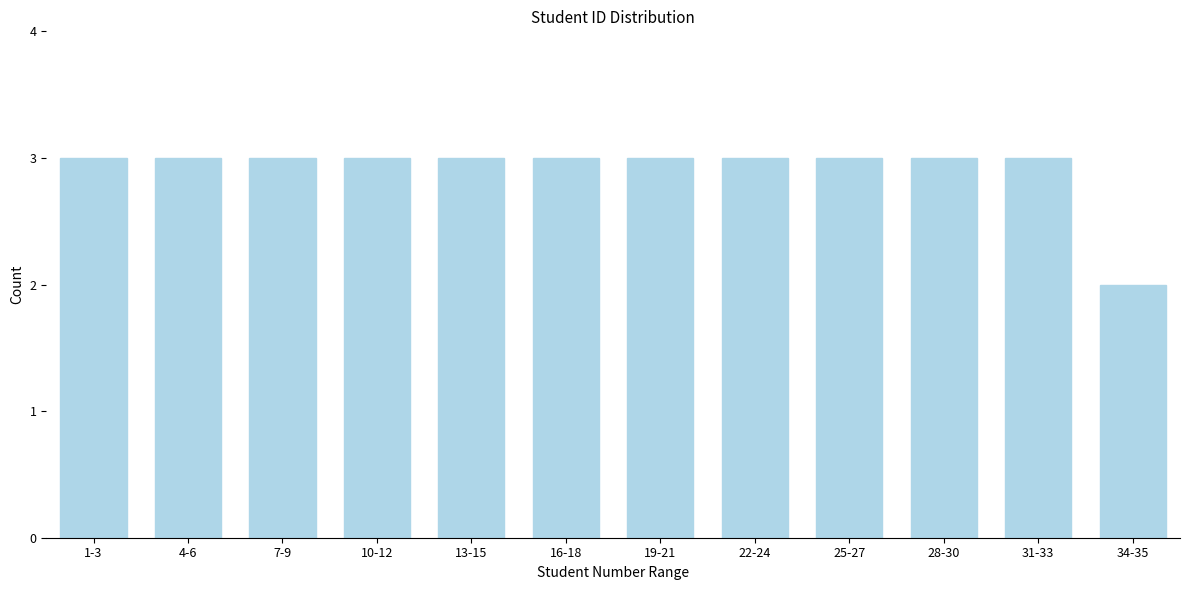

Reading left to right, list all the values displayed in this chart.

1-3=3	4-6=3	7-9=3	10-12=3	13-15=3	16-18=3	19-21=3	22-24=3	25-27=3	28-30=3	31-33=3	34-35=2